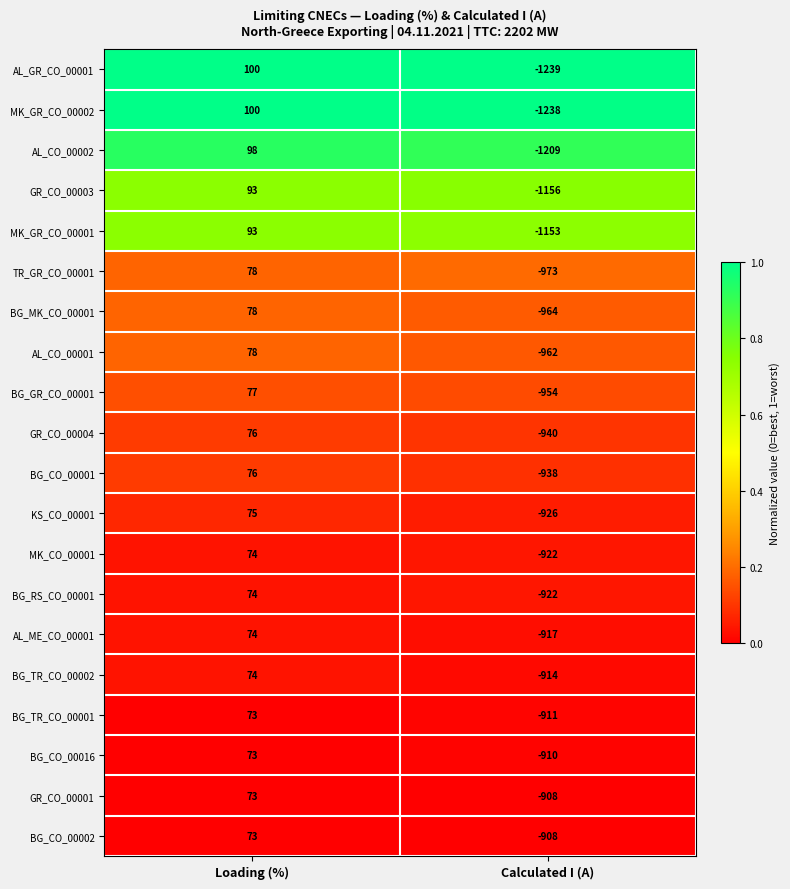

At which label does BG_TR_CO_00002 reach its minimum?

Calculated I (A)